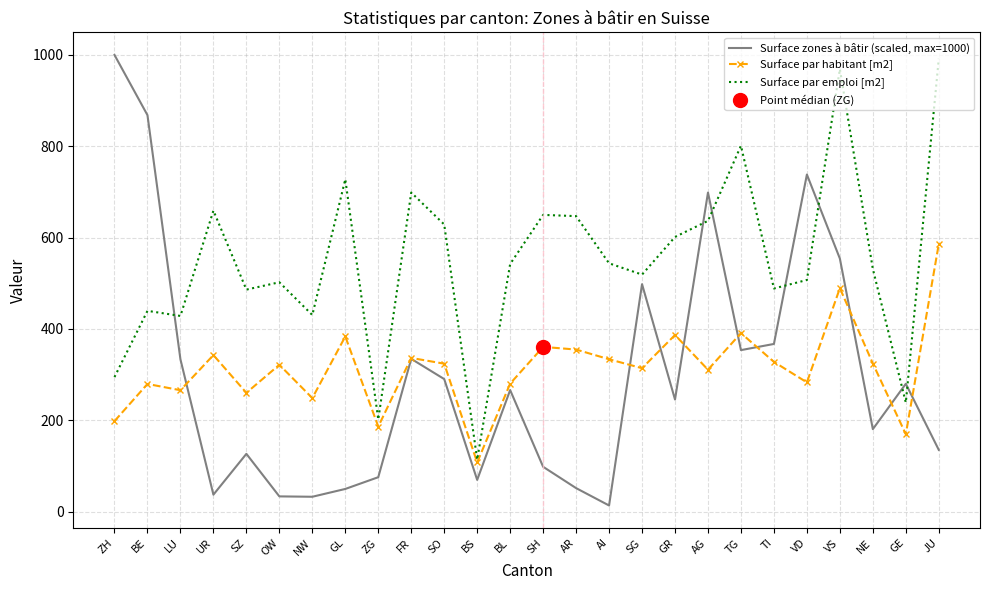

What is the average value of the Surface par habitant [m2] series?

314.0